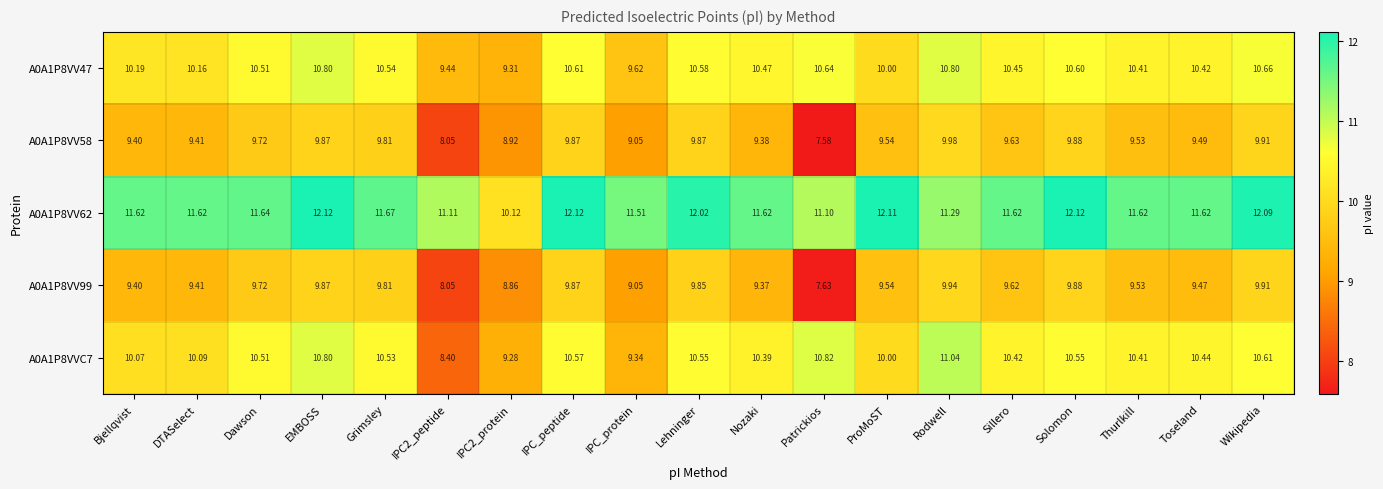

Which category has the highest value in the A0A1P8VV58 series?

Rodwell